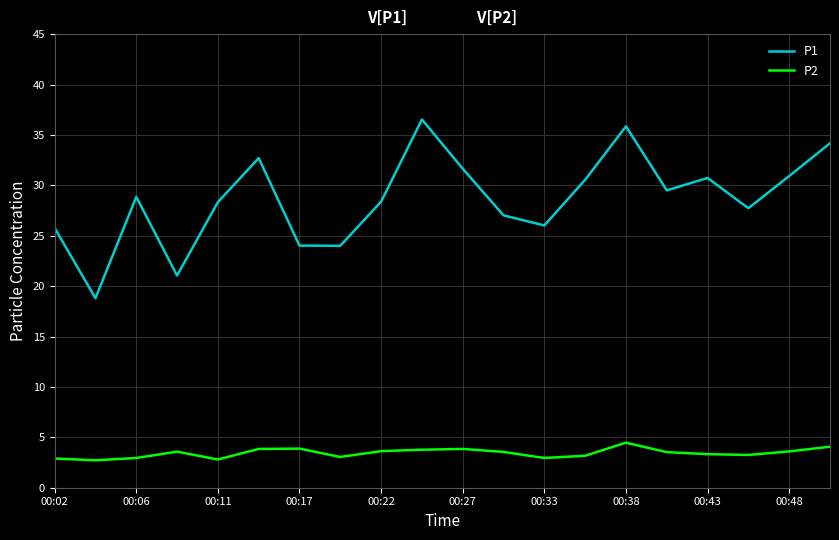

What is the greatest value displayed?

36.5